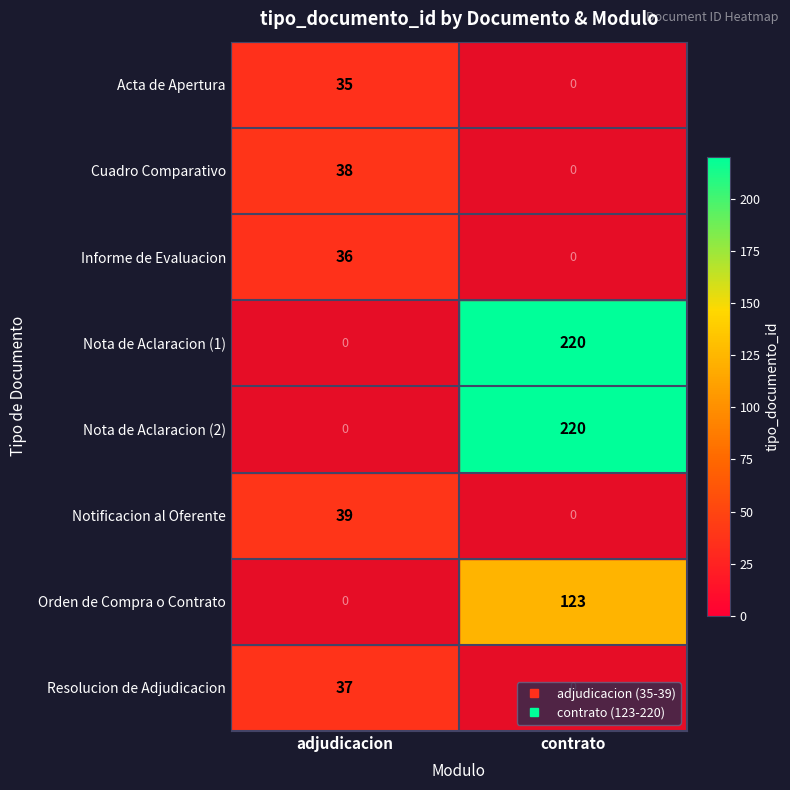

How many distinct data groups are displayed?

8